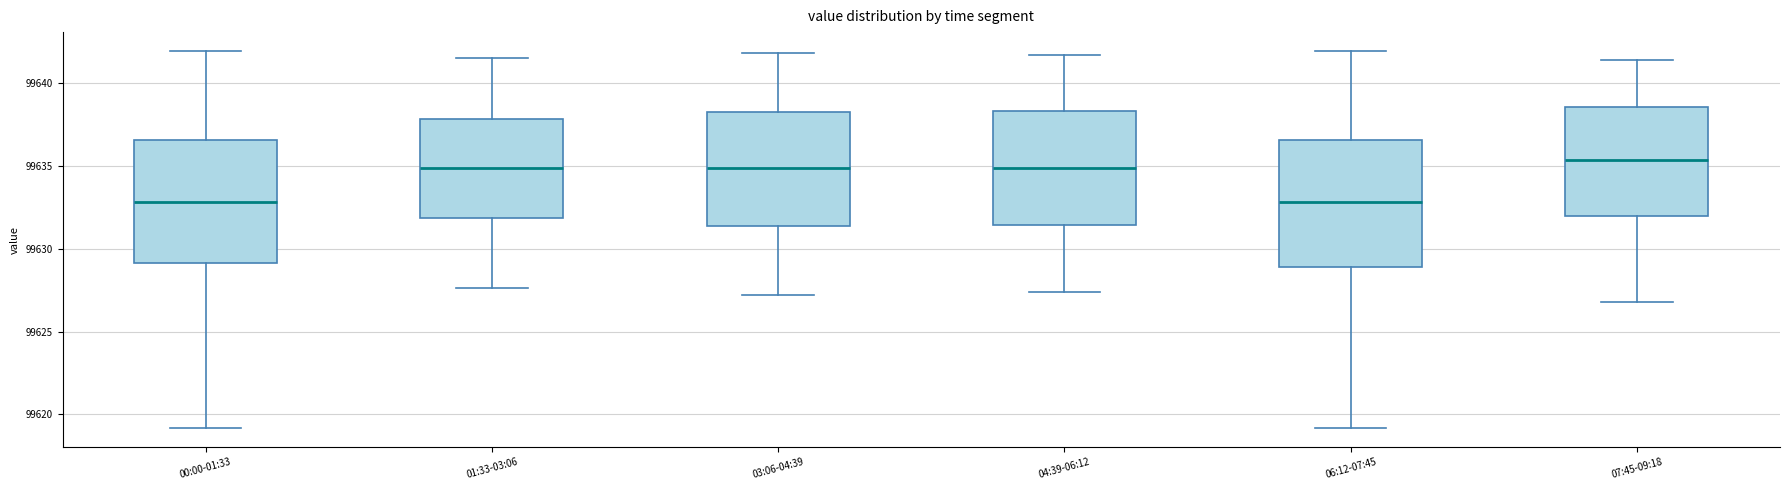

Reading left to right, read every box against the y-axis: the position of its median line, the range the box covers, and the ends of its whiskers. The values are not printed on the chart, so give them approximately, as read against the axis.

00:00-01:33: median 99633.0, box 99629.0 to 99636.5, whiskers 99619.0 to 99642.0
01:33-03:06: median 99635.0, box 99632.0 to 99638.0, whiskers 99627.5 to 99641.5
03:06-04:39: median 99635.0, box 99631.5 to 99638.5, whiskers 99627.0 to 99642.0
04:39-06:12: median 99635.0, box 99631.5 to 99638.5, whiskers 99627.5 to 99641.5
06:12-07:45: median 99633.0, box 99629.0 to 99636.5, whiskers 99619.0 to 99642.0
07:45-09:18: median 99635.5, box 99632.0 to 99638.5, whiskers 99627.0 to 99641.5